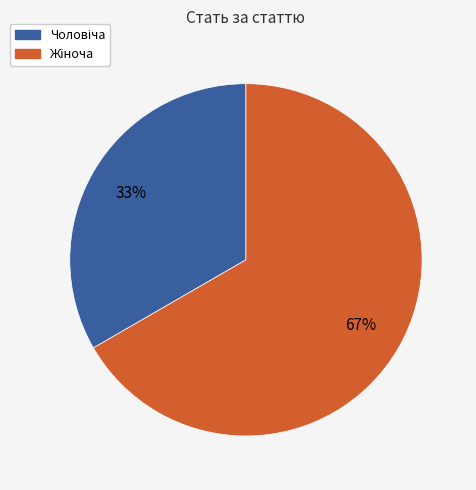

How many slices are in this pie chart?

2